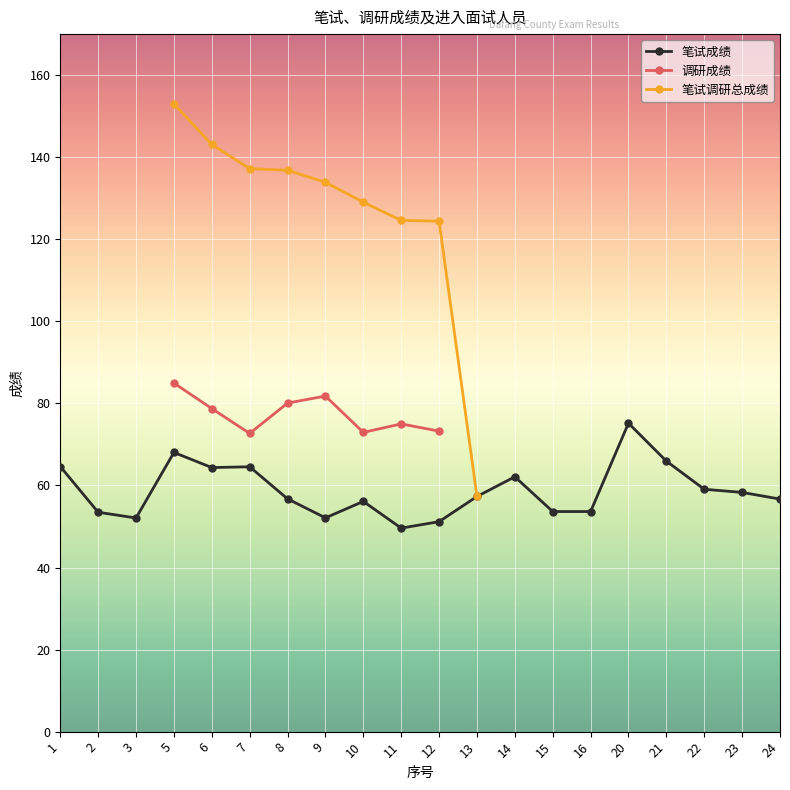

At which category does the chart reach its peak across all series?

5